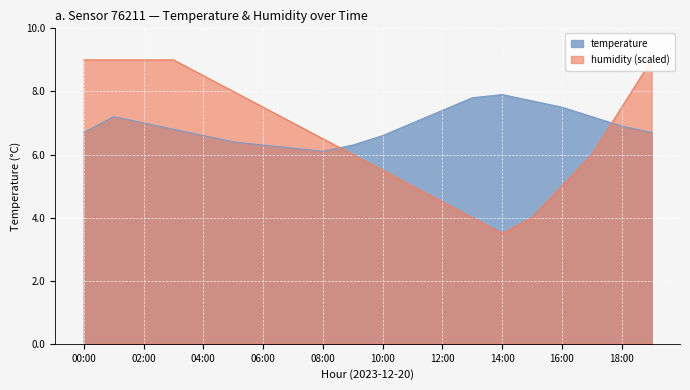

Reading right to left, transcribe all the data shown in this chart.

temperature: 6.7	6.9	7.2	7.5	7.7	7.9	7.8	7.4	7.0	6.6	6.3	6.1	6.2	6.3	6.4	6.6	6.8	7.0	7.2	6.7
humidity: 9.0	7.5	6.0	5.0	4.0	3.5	4.0	4.5	5.0	5.5	6.0	6.5	7.0	7.5	8.0	8.5	9.0	9.0	9.0	9.0